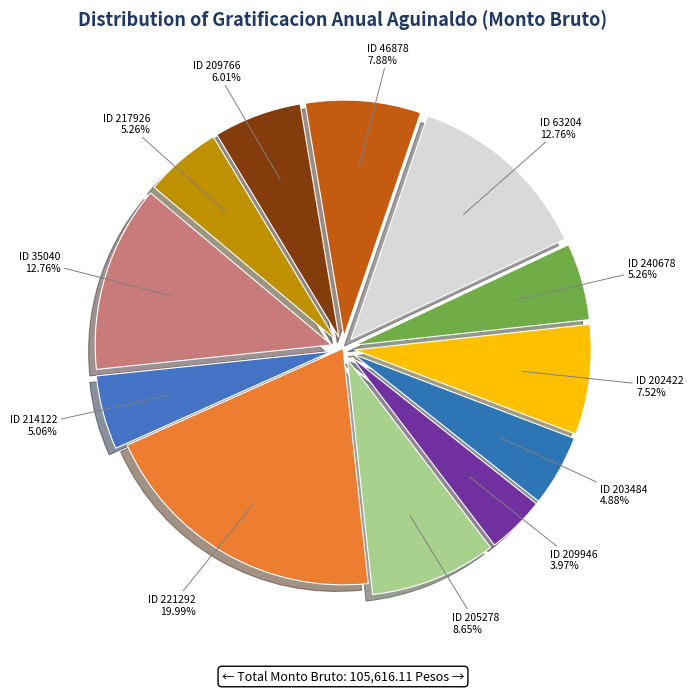

Is there a majority slice in this chart?

No